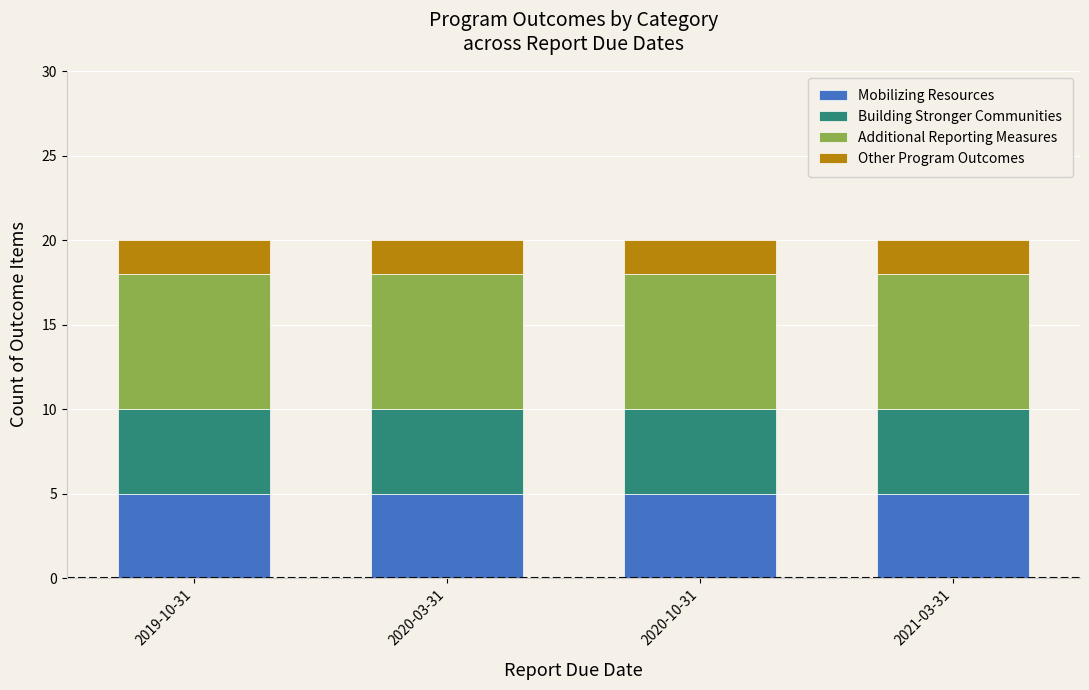

What are all the series names shown in the legend?

Mobilizing Resources, Building Stronger Communities, Additional Reporting Measures, Other Program Outcomes